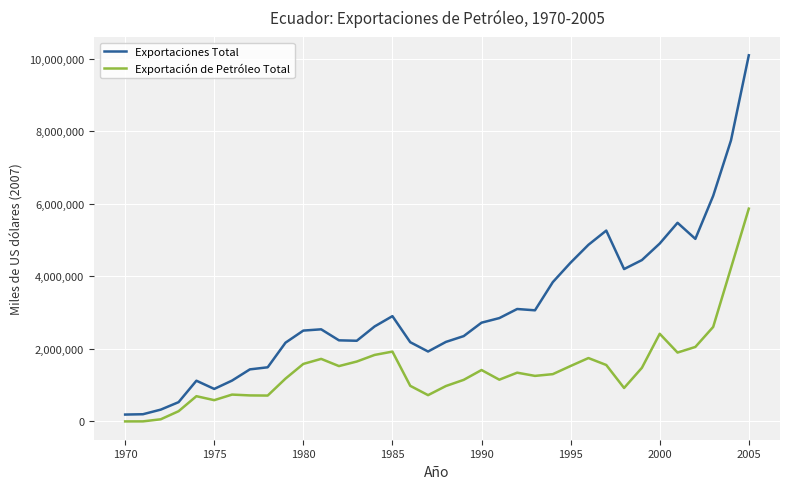

Which series has the widest spread of values?

Exportaciones Total